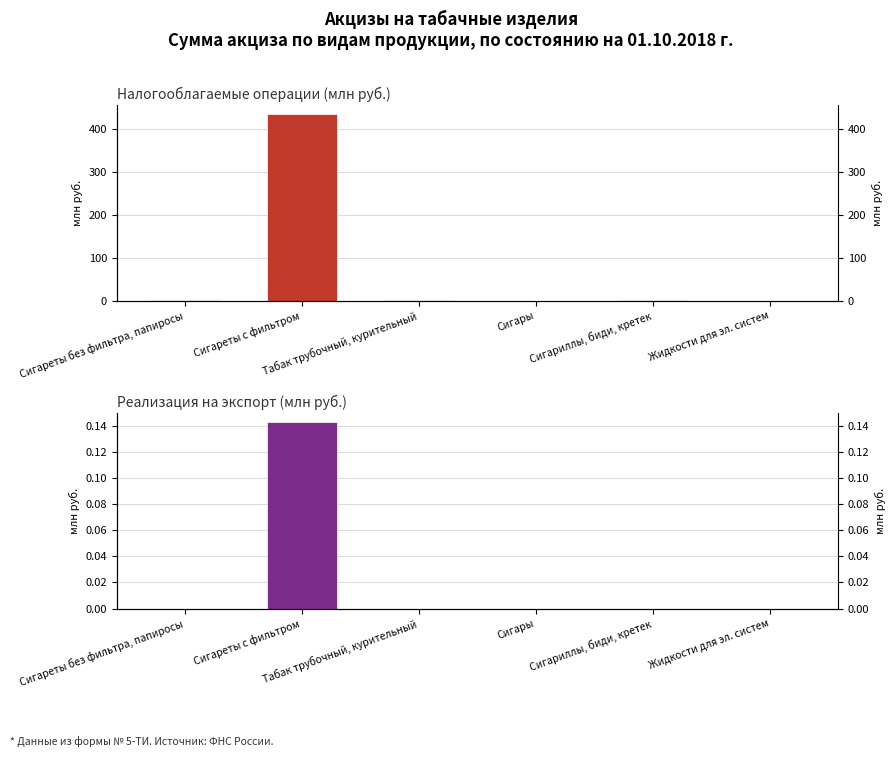

Count the number of data series in this chart.

2